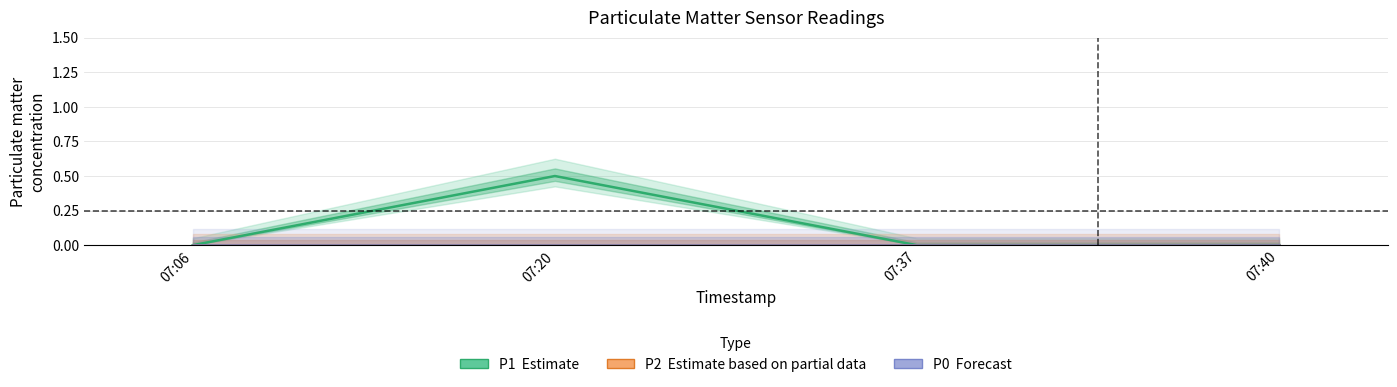

List the series in order of their peak value, lowest first.

P2 (Partial estimate), P0 (Forecast), P1 (Estimate)